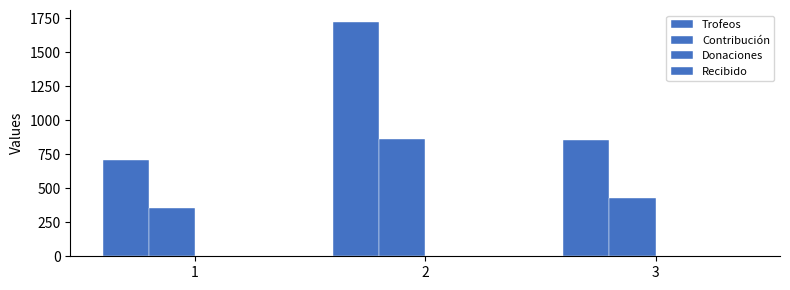

List the labels in order of Trofeos value, largest first.

2, 3, 1